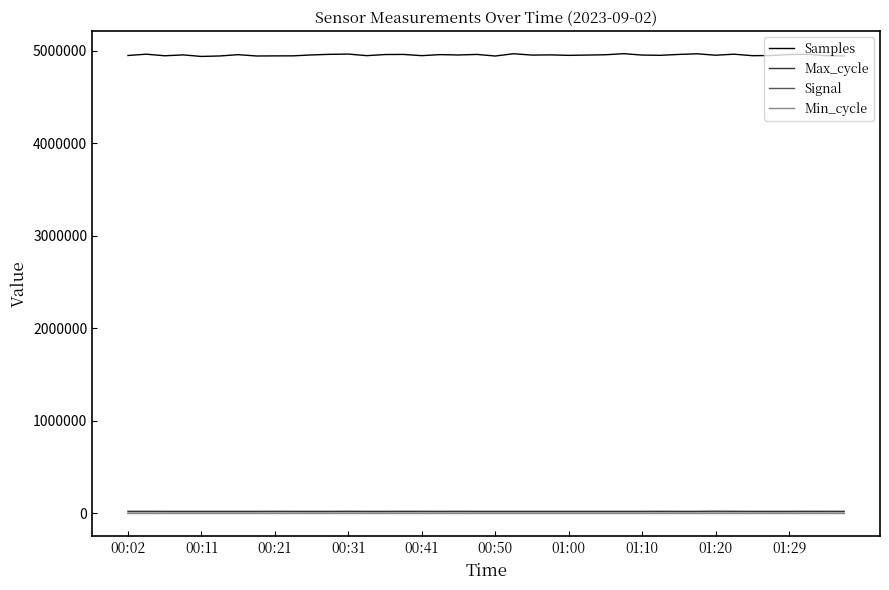

True or false: Signal and Samples cross at least once.

False